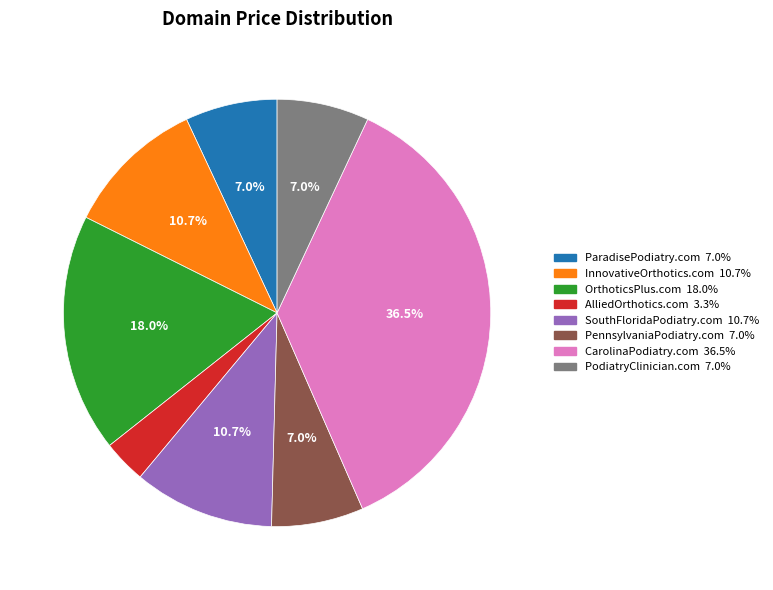

What is the ratio of the value at InnovativeOrthotics.com to the value at PodiatryClinician.com?

1.5